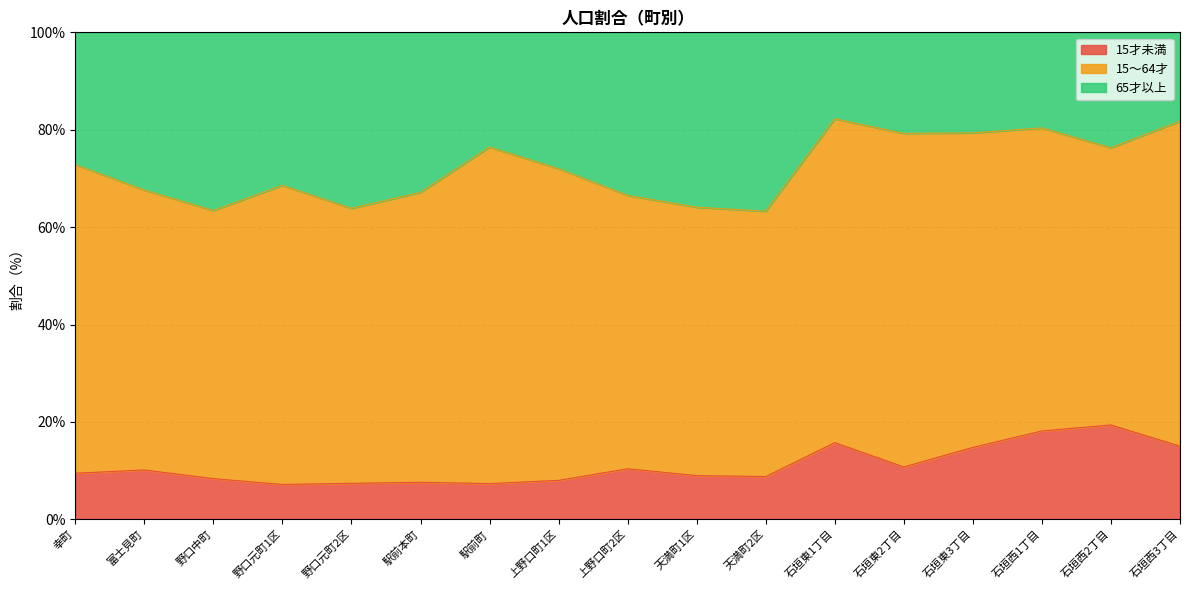

What is the total value across all series at 石垣西2丁目?

100.0